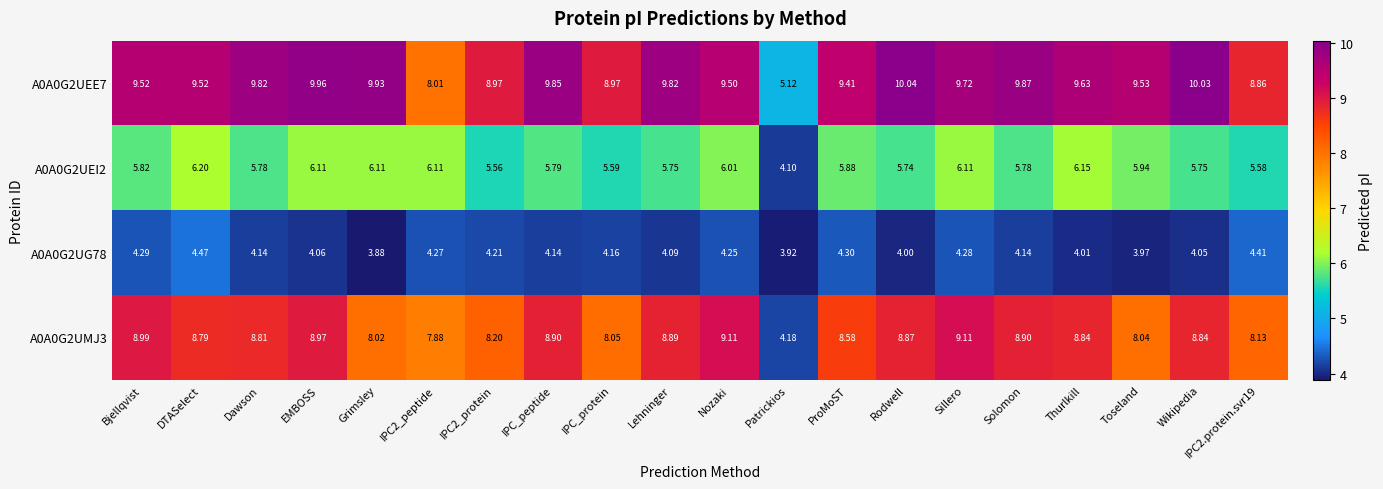

At which category is the sum across all series the highest?

Sillero